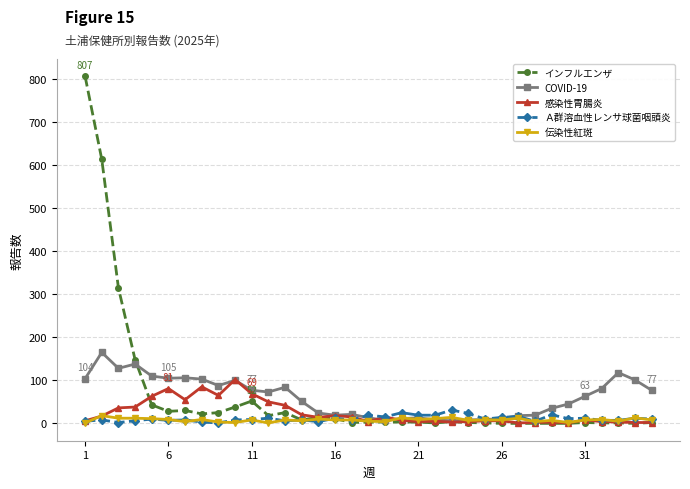

What is the highest value of the Ａ群溶血性レンサ球菌咽頭炎 series?

31